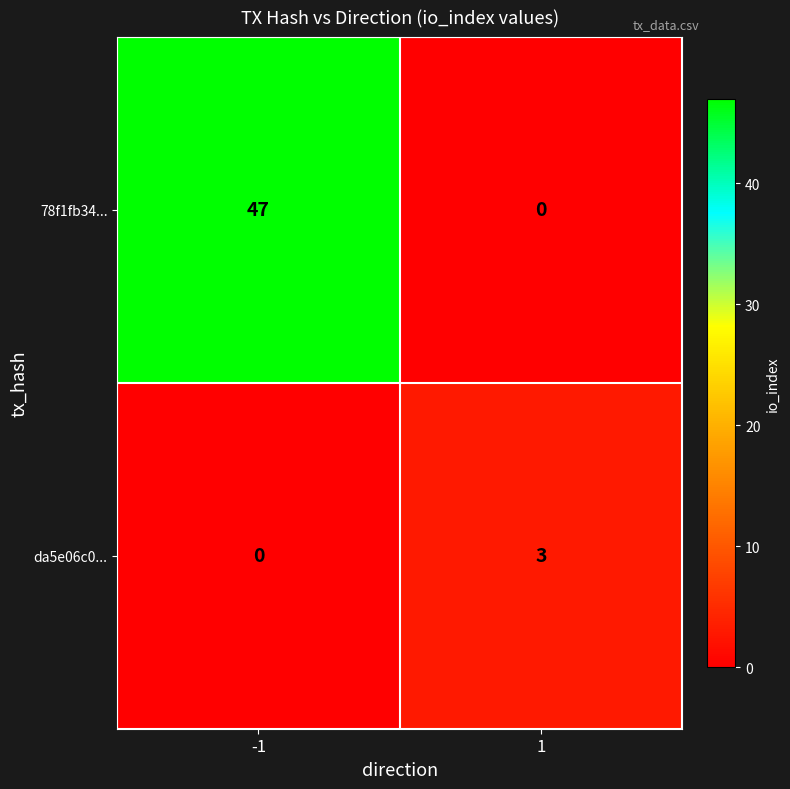

What is the greatest value displayed?

47